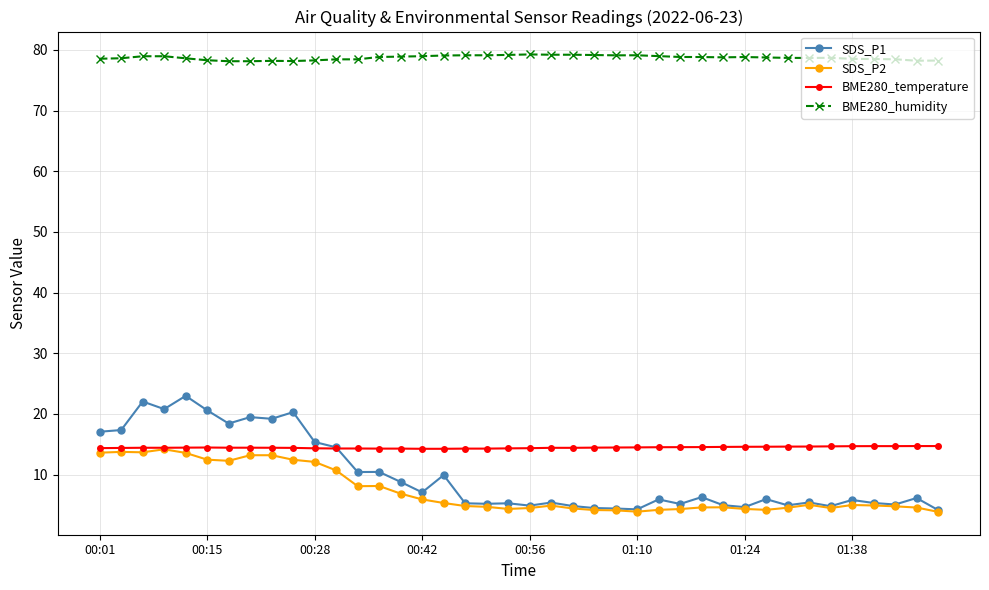

True or false: SDS_P1 has more than 0 interior local peaks.

True